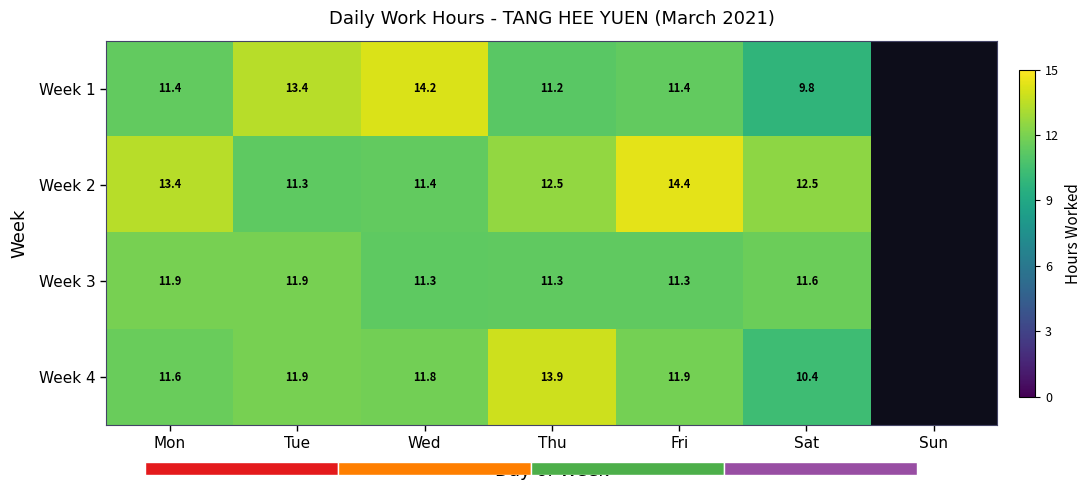

Which category has the highest value across all series?

Fri